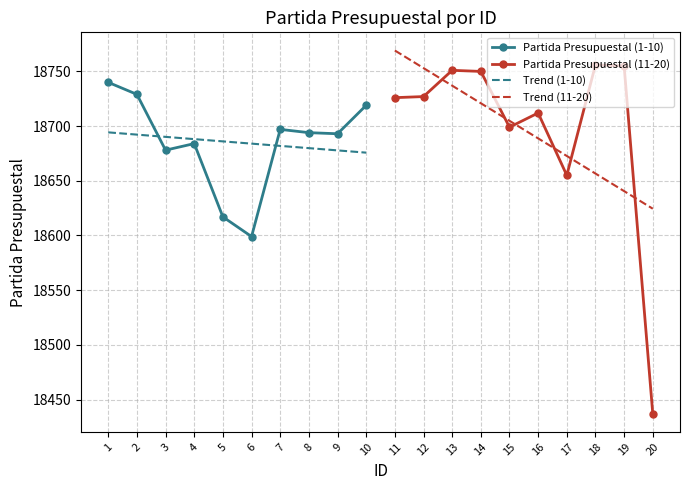

After their last crossing, which series has the higher values: Partida Presupuestal (11-20) or Trend (11-20)?

Trend (11-20)